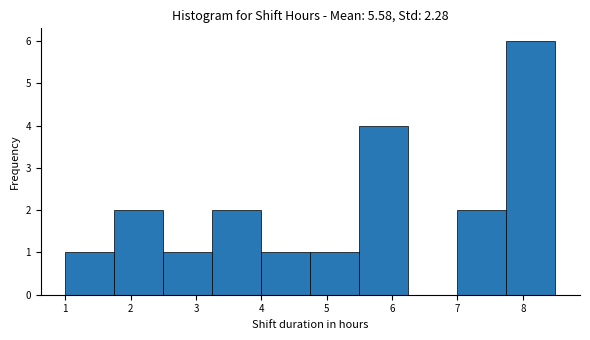

Over which range of the x-axis is the bar tallest?

7.75 to 8.50